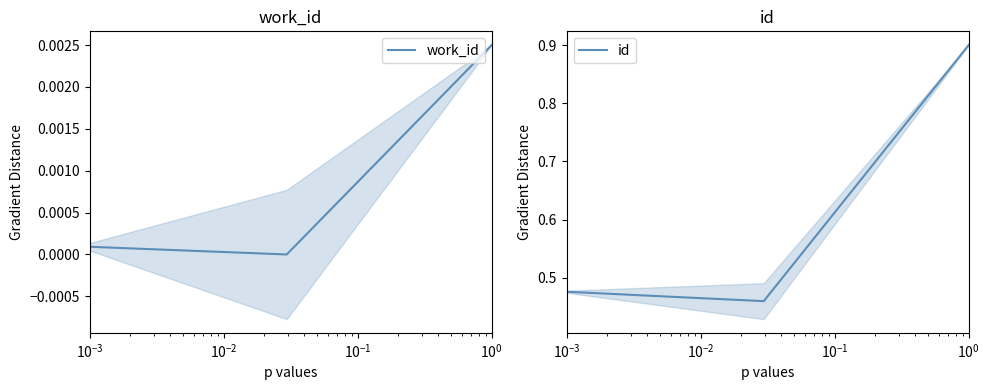

How many positive values does the work_id series have?

2